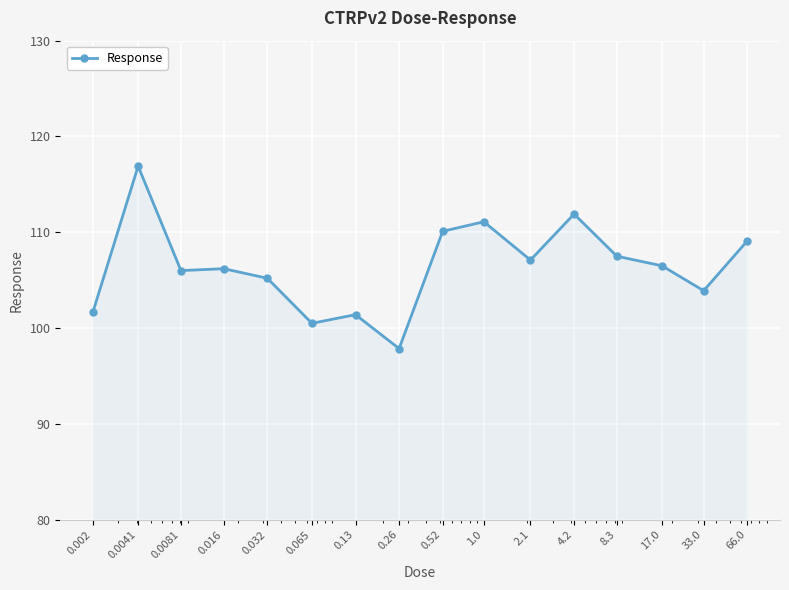

What is the smallest value displayed?

97.9